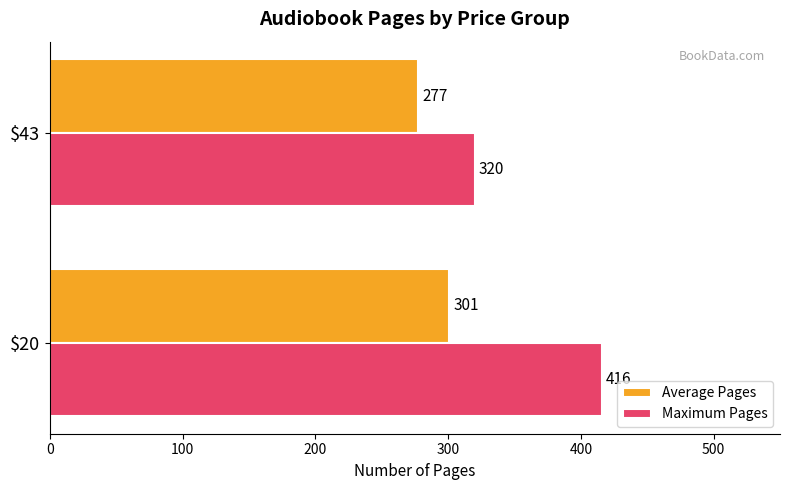

At which label does Average Pages reach its minimum?

$43